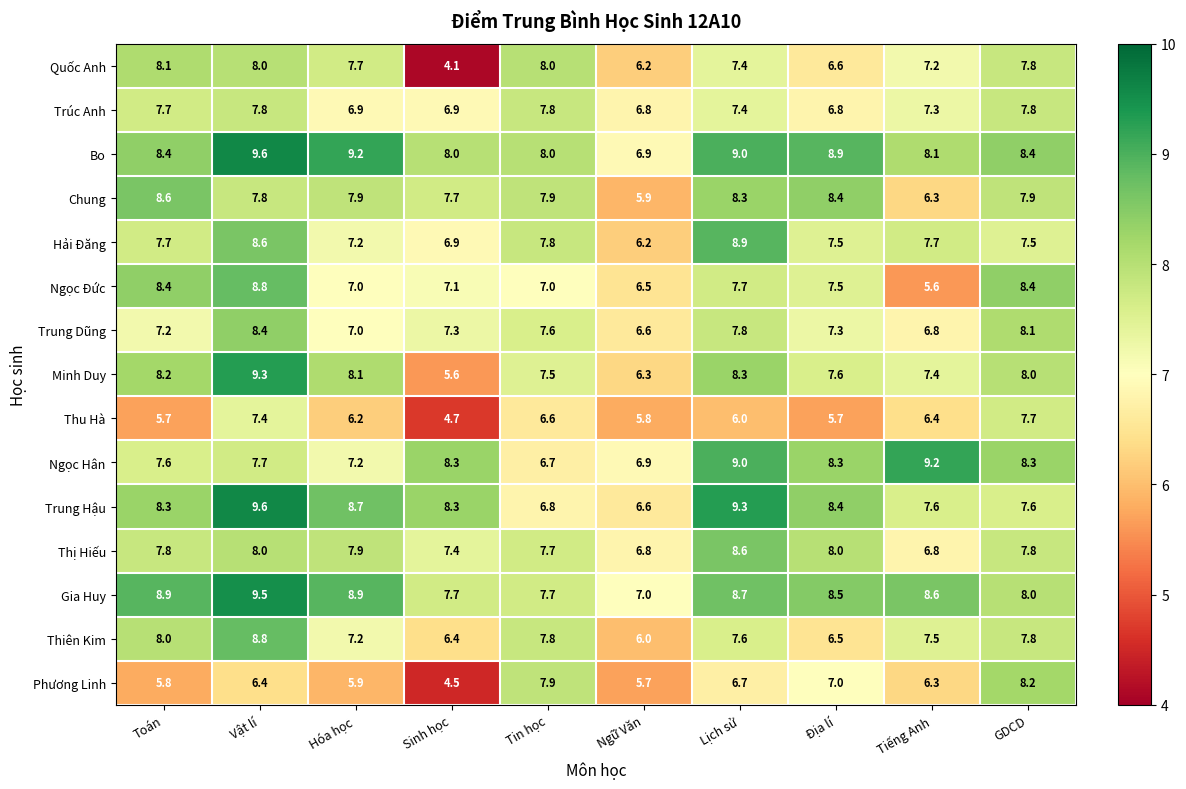

Where does the Trung Dũng series first go above 7?

Toán